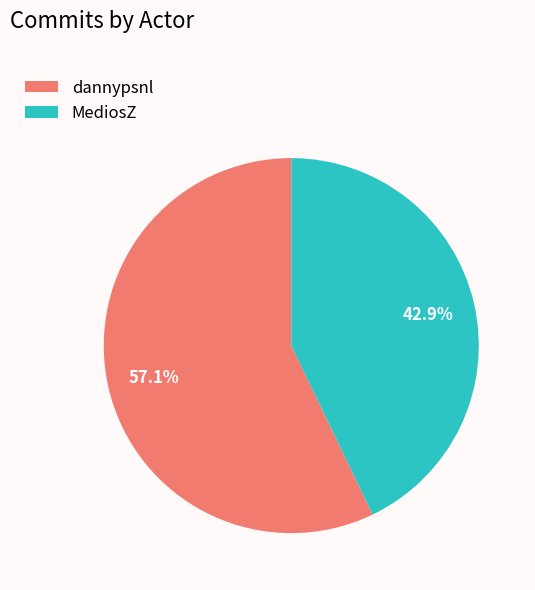

To the nearest percent, what is the difference between the largest and smallest slice percentages?

14%